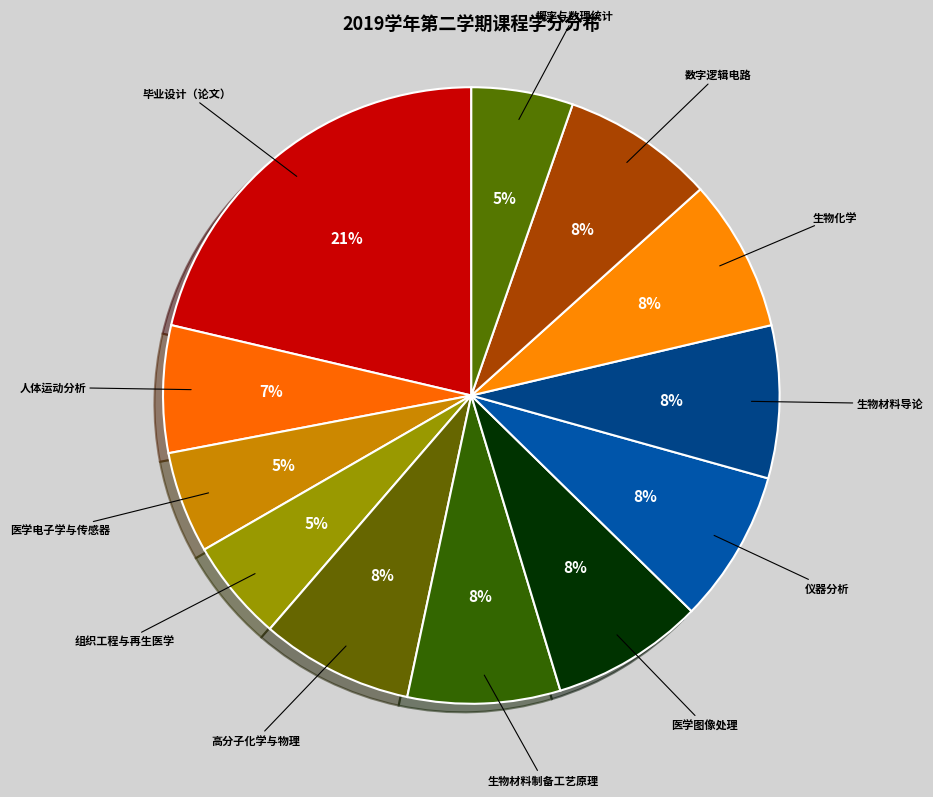

Is the sum of 生物化学 and 医学图像处理 greater than half?

No